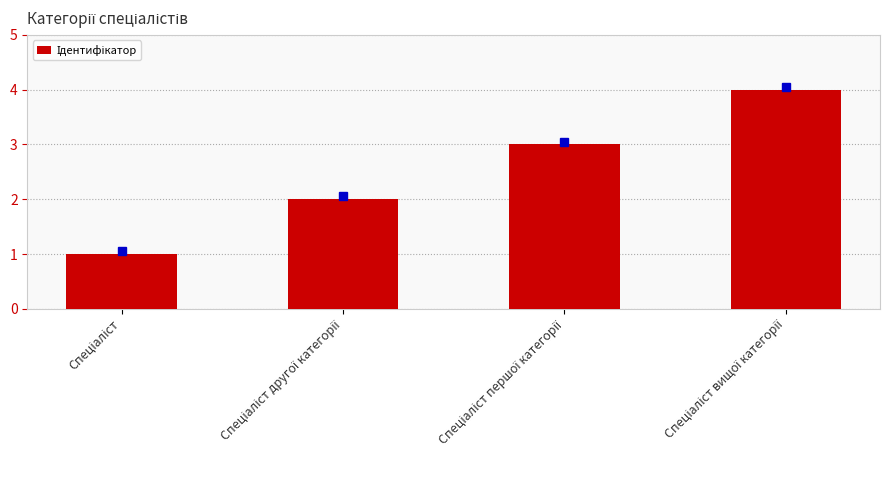

What is the difference between the maximum and minimum values?

3